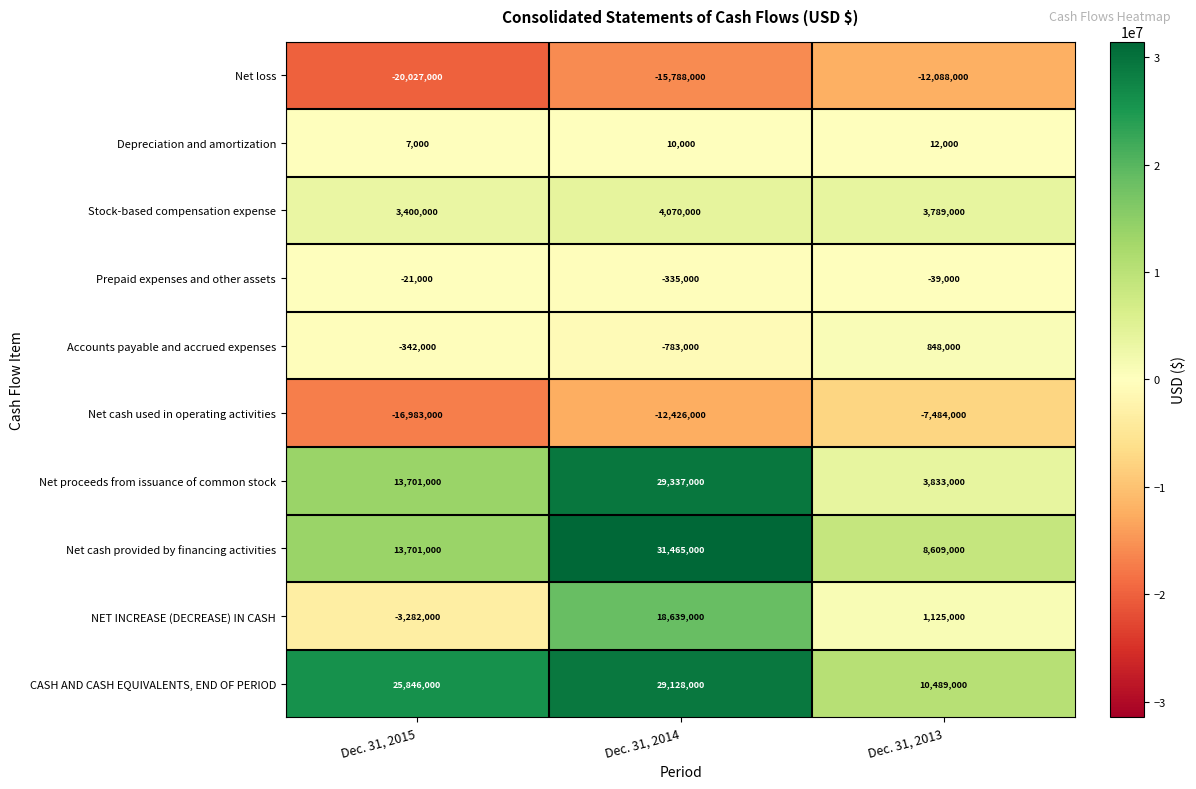

Reading right to left, transcribe all the data shown in this chart.

Net loss: Dec. 31, 2013=-12088000	Dec. 31, 2014=-15788000	Dec. 31, 2015=-20027000
Depreciation and amortization: Dec. 31, 2013=12000	Dec. 31, 2014=10000	Dec. 31, 2015=7000
Stock-based compensation expense: Dec. 31, 2013=3789000	Dec. 31, 2014=4070000	Dec. 31, 2015=3400000
Prepaid expenses and other assets: Dec. 31, 2013=-39000	Dec. 31, 2014=-335000	Dec. 31, 2015=-21000
Accounts payable and accrued expenses: Dec. 31, 2013=848000	Dec. 31, 2014=-783000	Dec. 31, 2015=-342000
Net cash used in operating activities: Dec. 31, 2013=-7484000	Dec. 31, 2014=-12426000	Dec. 31, 2015=-16983000
Net proceeds from issuance of common stock: Dec. 31, 2013=3833000	Dec. 31, 2014=29337000	Dec. 31, 2015=13701000
Net cash provided by financing activities: Dec. 31, 2013=8609000	Dec. 31, 2014=31465000	Dec. 31, 2015=13701000
NET INCREASE (DECREASE) IN CASH: Dec. 31, 2013=1125000	Dec. 31, 2014=18639000	Dec. 31, 2015=-3282000
CASH AND CASH EQUIVALENTS, END OF PERIOD: Dec. 31, 2013=10489000	Dec. 31, 2014=29128000	Dec. 31, 2015=25846000